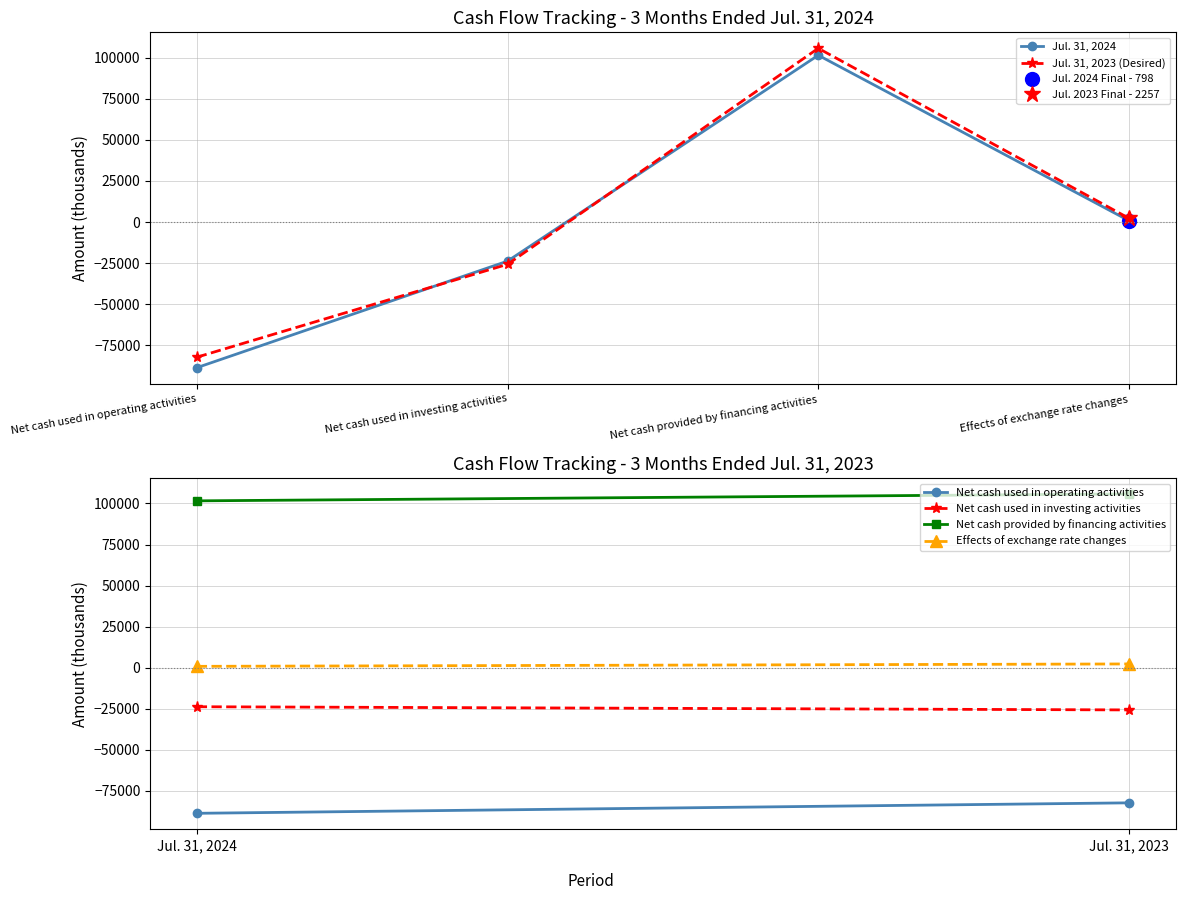

Reading left to right, extract all data points from this chart.

Jul. 31, 2024: -88712	-23807	101589	798
Jul. 31, 2023: -82335	-25742	105814	2257